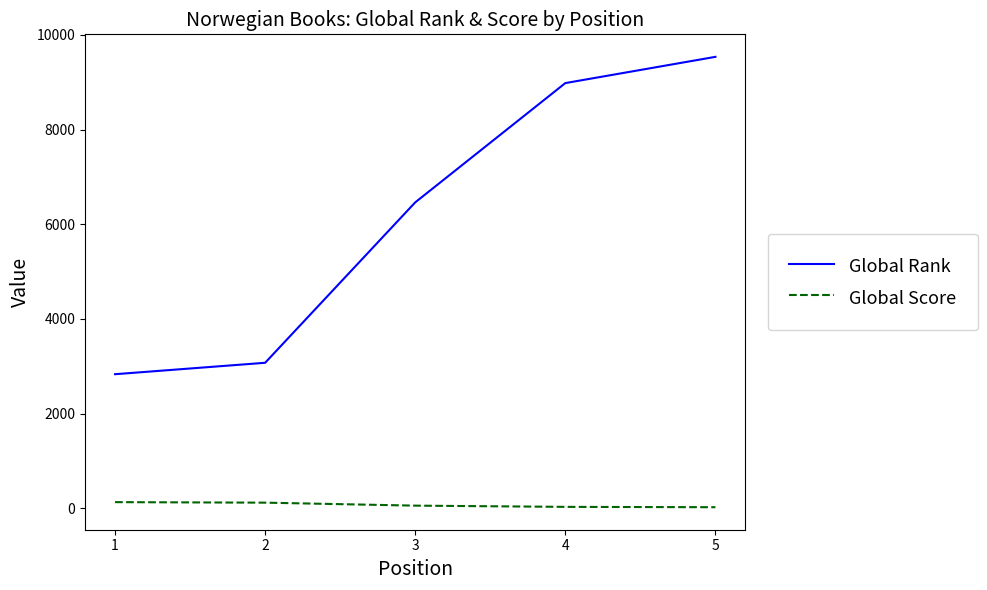

True or false: Global Rank and Global Score intersect in this chart.

False